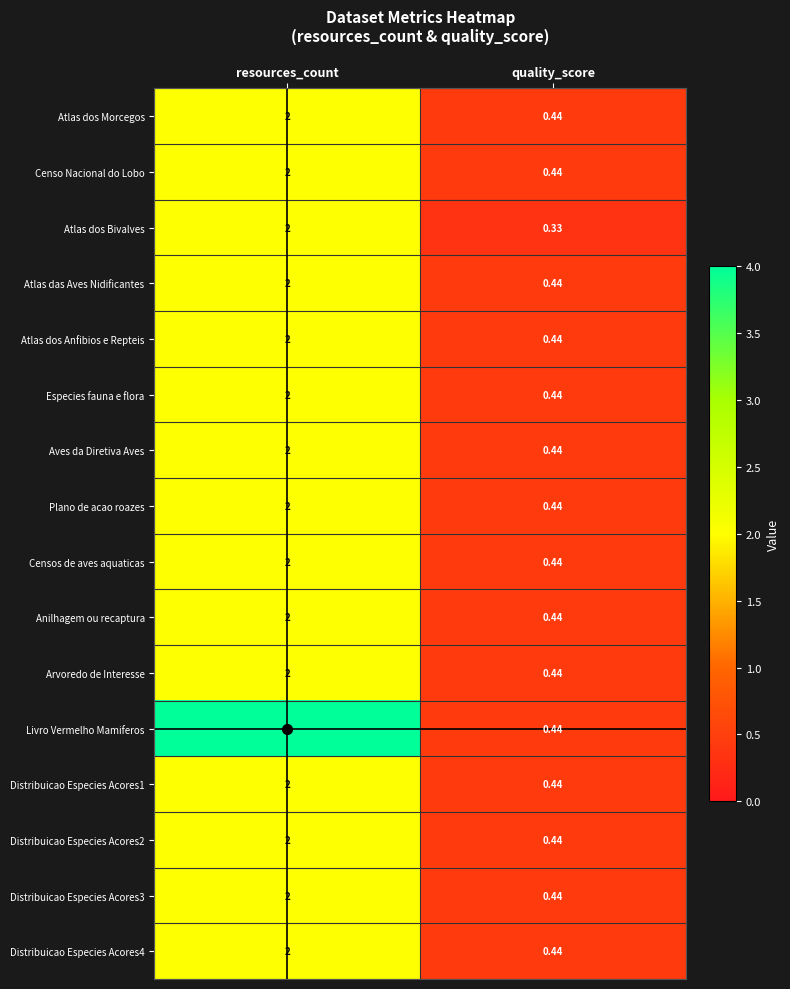

Which series has the largest total across all categories?

Livro Vermelho Mamiferos